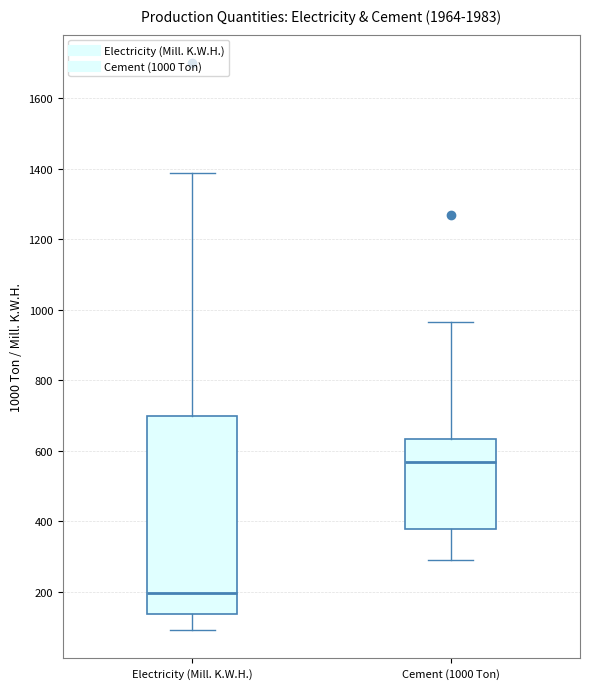

Reading left to right, read every box against the y-axis: the position of its median line, the range the box covers, and the ends of its whiskers. The values are not printed on the chart, so give them approximately, as read against the axis.

Electricity (Mill. K.W.H.): median 200, box 140 to 700, whiskers 100 to 1380
Cement (1000 Ton): median 560, box 380 to 640, whiskers 280 to 960